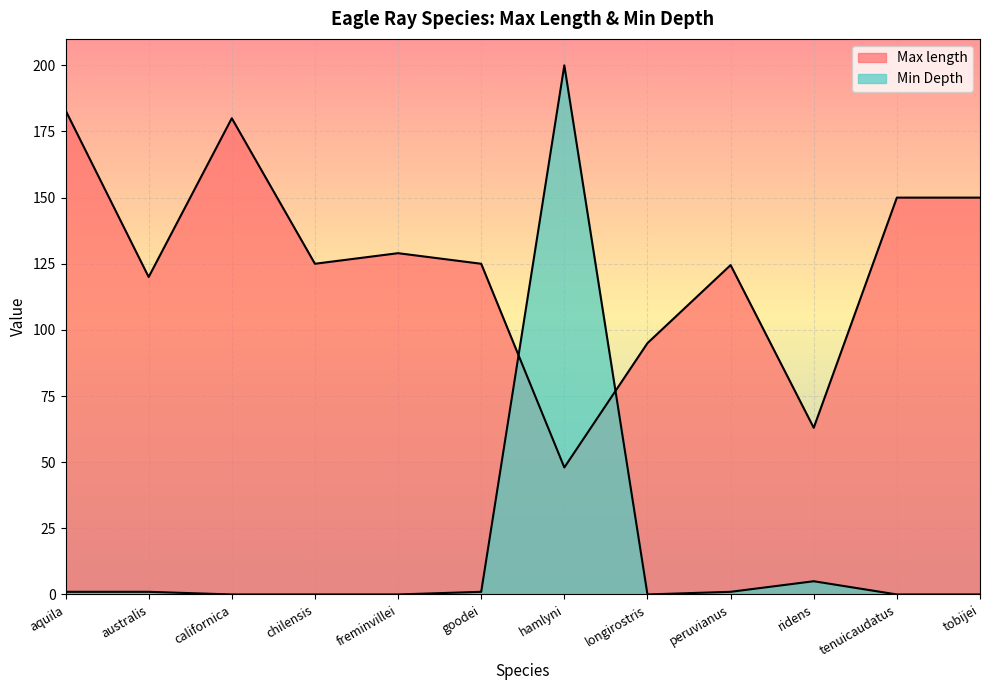

How many lines are shown in the chart?

2